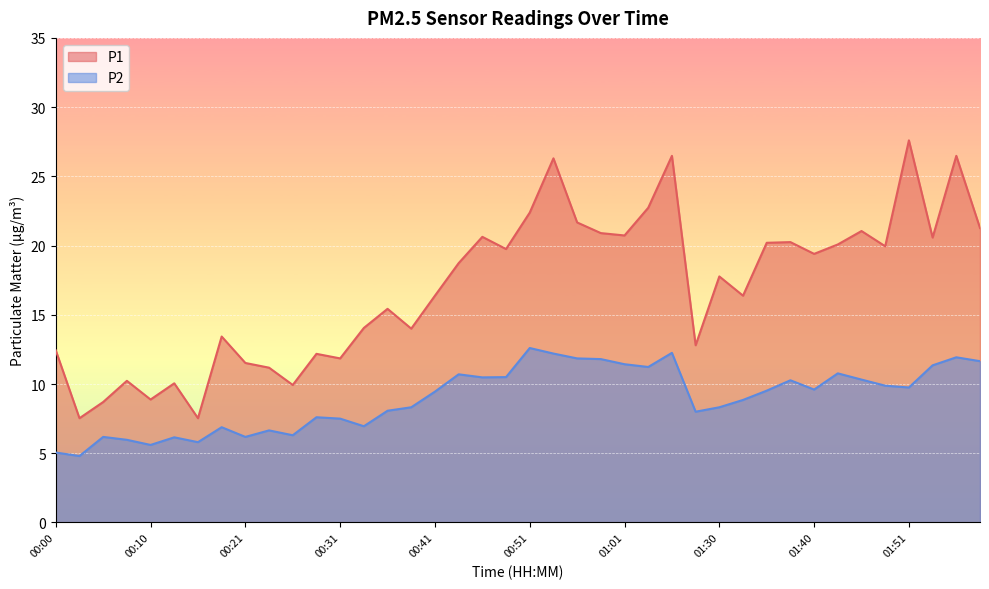

True or false: P2 has more than 1 points higher than both neighbors.

True